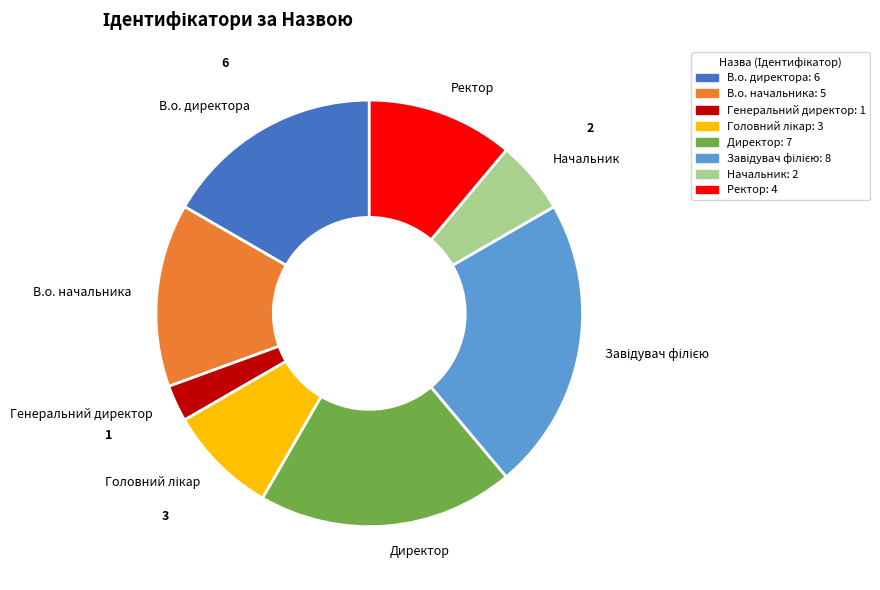

Between Ректор and В.о. начальника, which is larger?

В.о. начальника